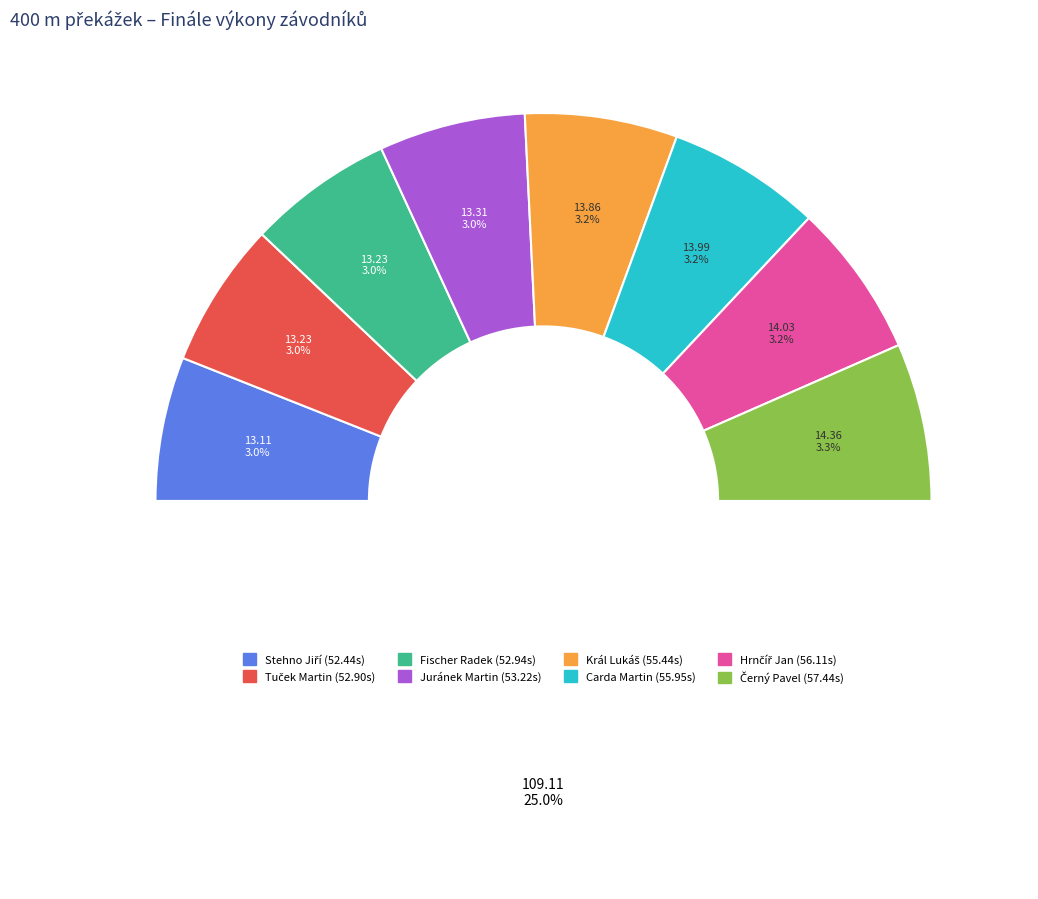

How much of the chart is everything except Tuček Martin?

87.9%